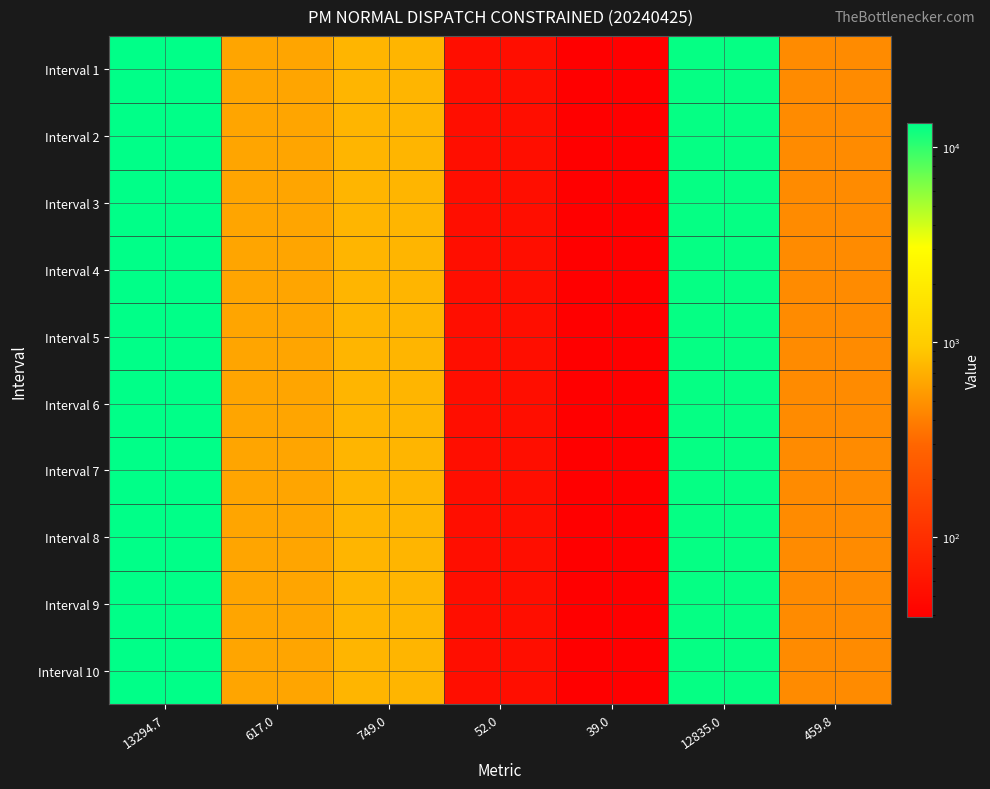

Reading left to right, transcribe all the data shown in this chart.

Interval 1: 13294.7=13294.7	617.0=617.0	749.0=749.0	52.0=52.0	39.0=39.0	12835.0=12835.0	459.8=459.8
Interval 2: 13294.7=13294.7	617.0=617.0	749.0=749.0	52.0=52.0	39.0=39.0	12835.0=12835.0	459.8=459.8
Interval 3: 13294.7=13294.7	617.0=617.0	749.0=749.0	52.0=52.0	39.0=39.0	12835.0=12835.0	459.8=459.8
Interval 4: 13294.7=13294.7	617.0=617.0	749.0=749.0	52.0=52.0	39.0=39.0	12835.0=12835.0	459.8=459.8
Interval 5: 13294.7=13294.7	617.0=617.0	749.0=749.0	52.0=52.0	39.0=39.0	12835.0=12835.0	459.8=459.8
Interval 6: 13294.7=13294.7	617.0=617.0	749.0=749.0	52.0=52.0	39.0=39.0	12835.0=12835.0	459.8=459.8
Interval 7: 13294.7=13294.7	617.0=617.0	749.0=749.0	52.0=52.0	39.0=39.0	12835.0=12835.0	459.8=459.8
Interval 8: 13294.7=13294.7	617.0=617.0	749.0=749.0	52.0=52.0	39.0=39.0	12835.0=12835.0	459.8=459.8
Interval 9: 13294.7=13294.7	617.0=617.0	749.0=749.0	52.0=52.0	39.0=39.0	12835.0=12835.0	459.8=459.8
Interval 10: 13294.7=13294.7	617.0=617.0	749.0=749.0	52.0=52.0	39.0=39.0	12835.0=12835.0	459.8=459.8